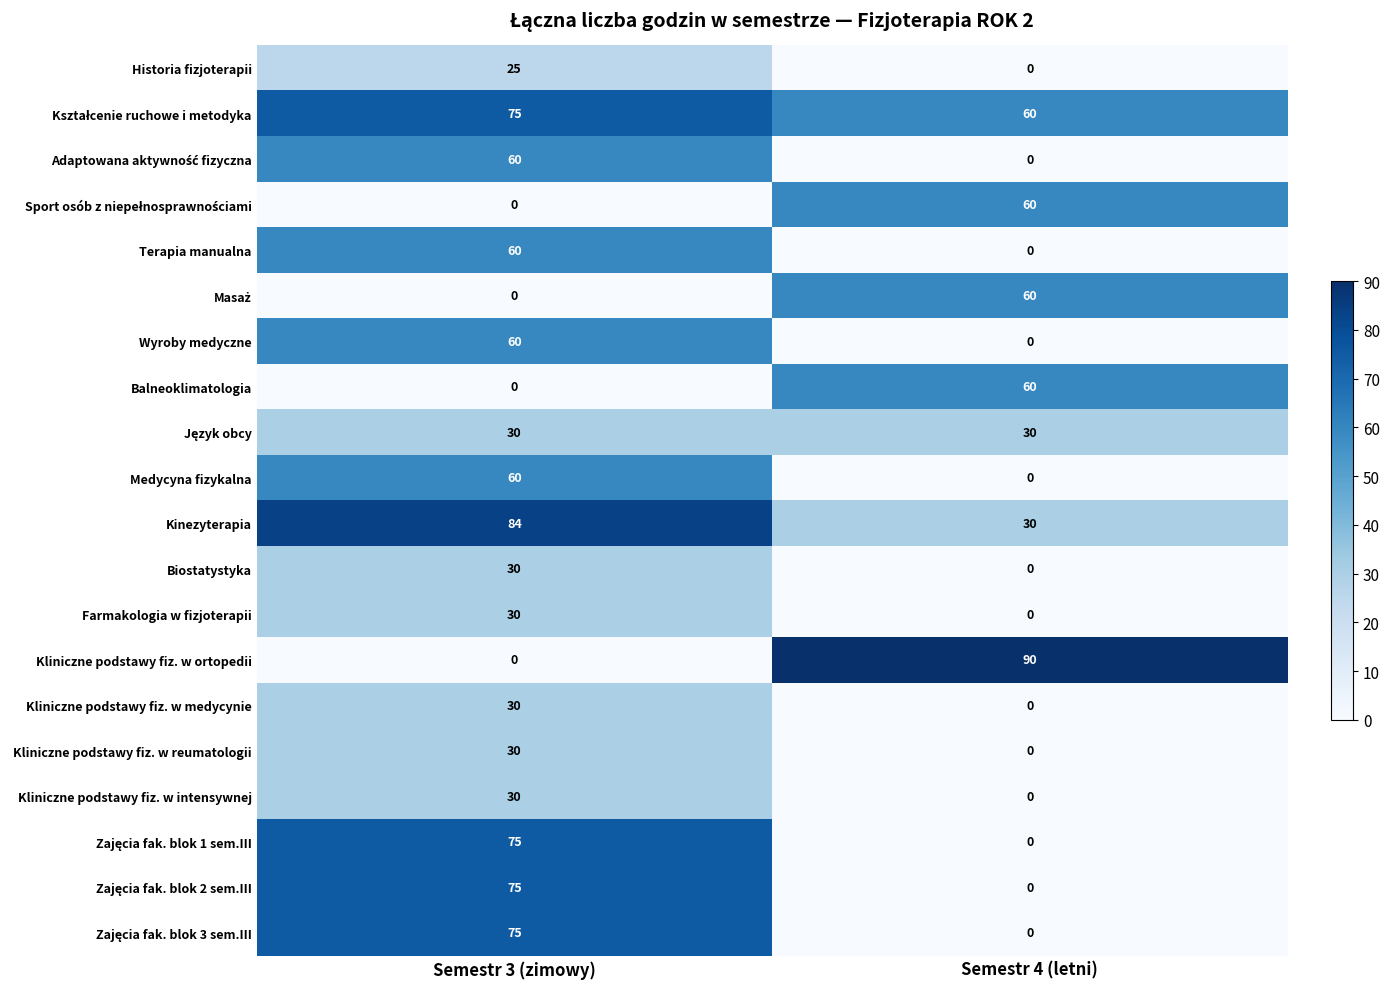

What is the difference between the maximum and minimum values in the Wyroby medyczne series?

60